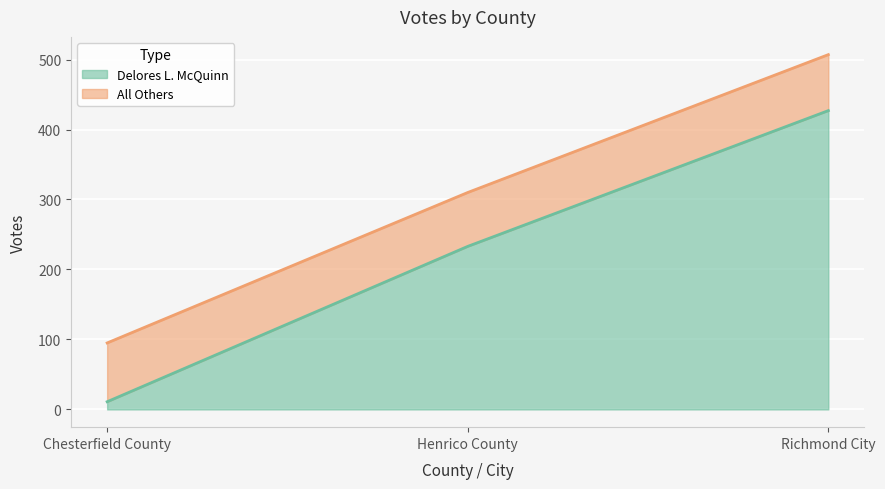

What is the difference between the maximum and minimum values in the Delores L. McQuinn series?

416